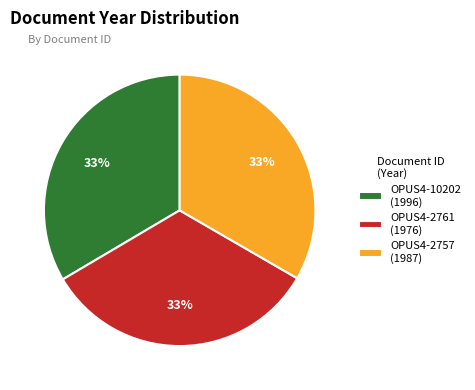

Is it true that OPUS4-2761 is 33% of the pie?

True